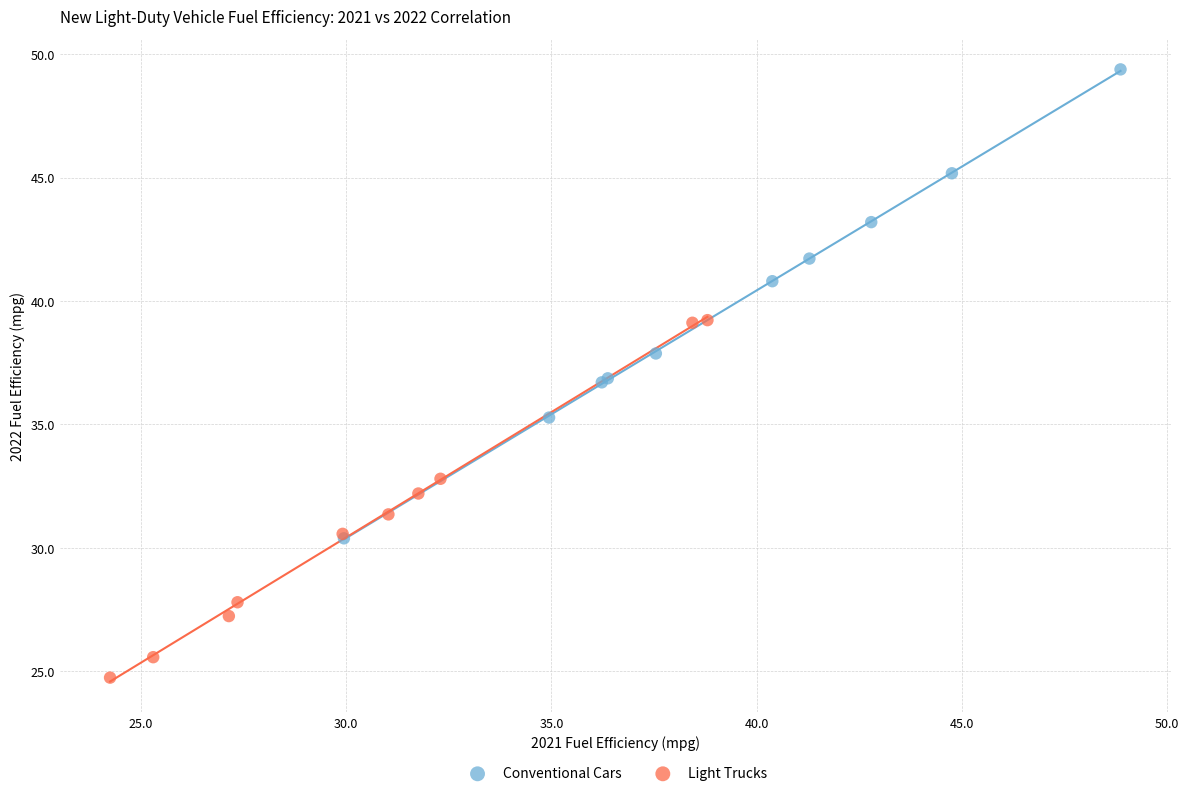

Which series reaches the maximum Y coordinate?

Conventional Cars